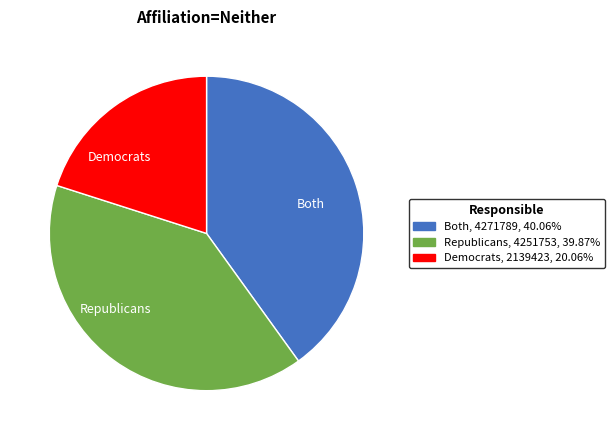

Is the sum of Both and Republicans greater than half?

Yes